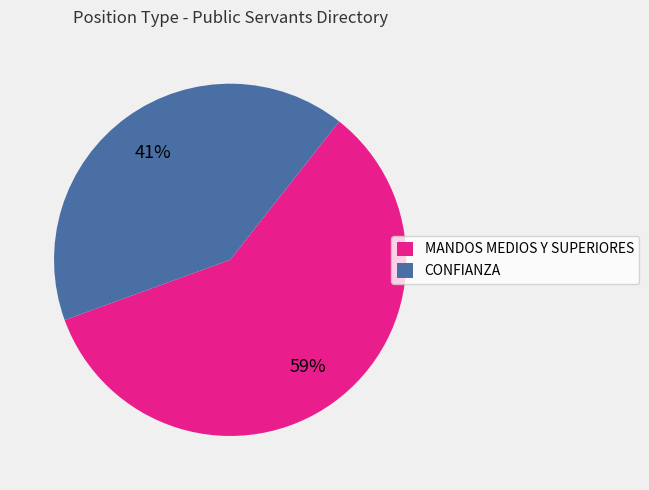

To the nearest percent, what is the average slice percentage?

50%